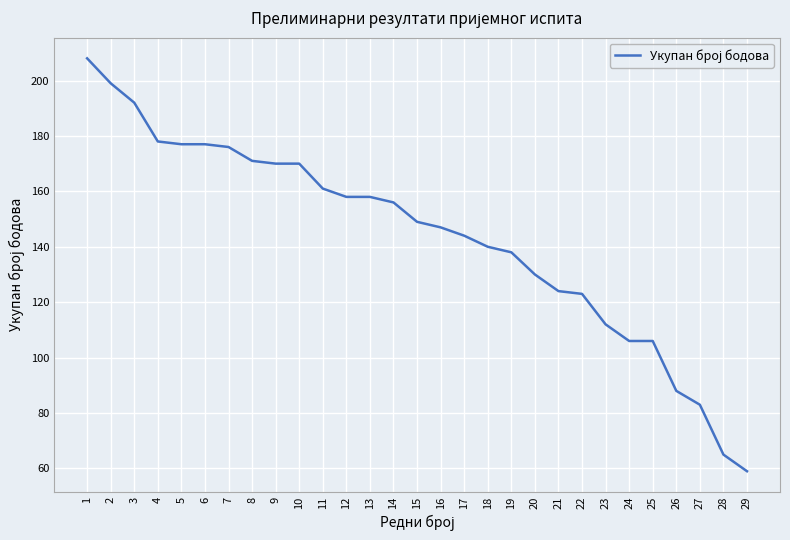

What is the difference between the maximum and minimum values?

149